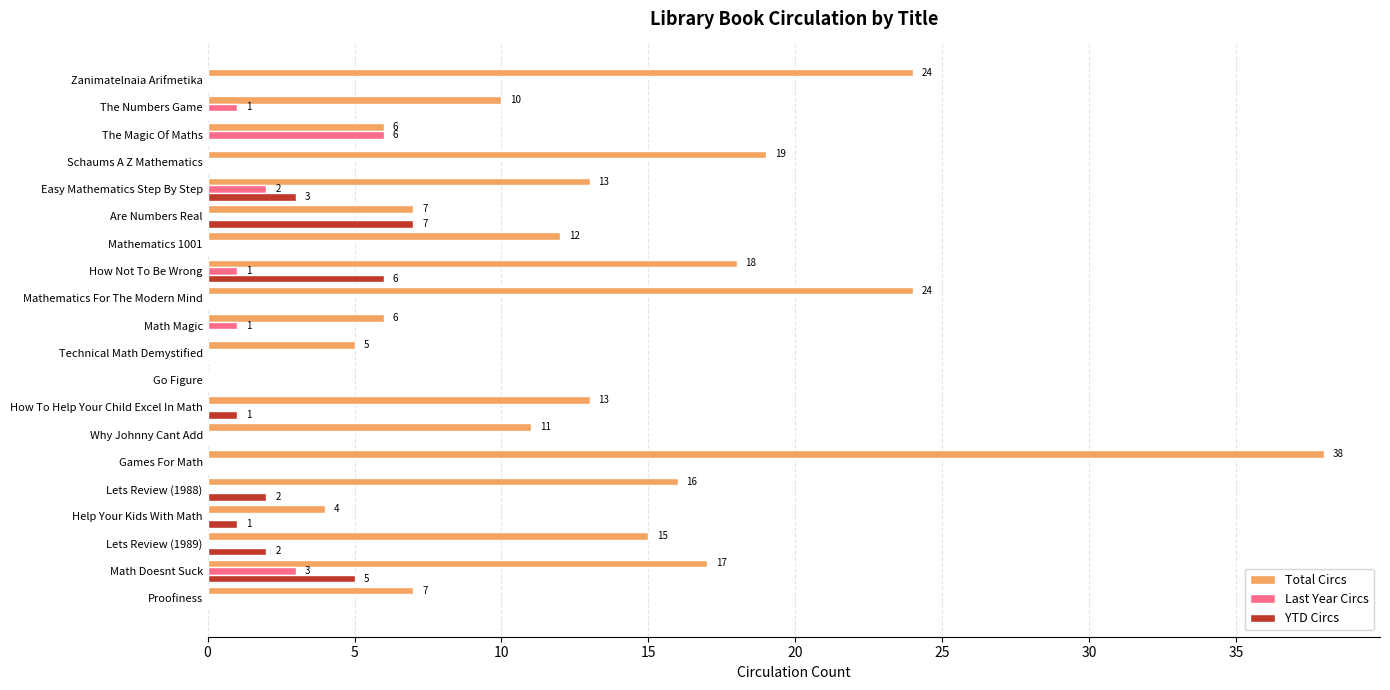

At which category is the sum across all series the highest?

Games For Math